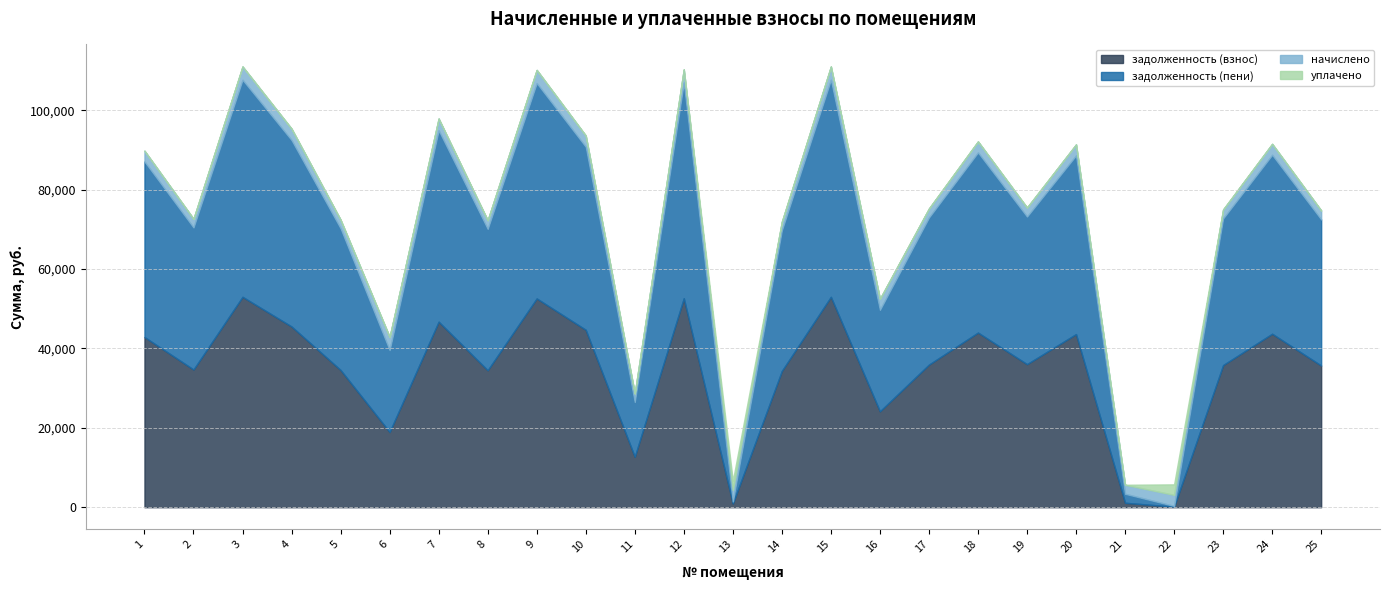

What is the value of the задолженность (пени) point at the 20th from the left?

45005.1